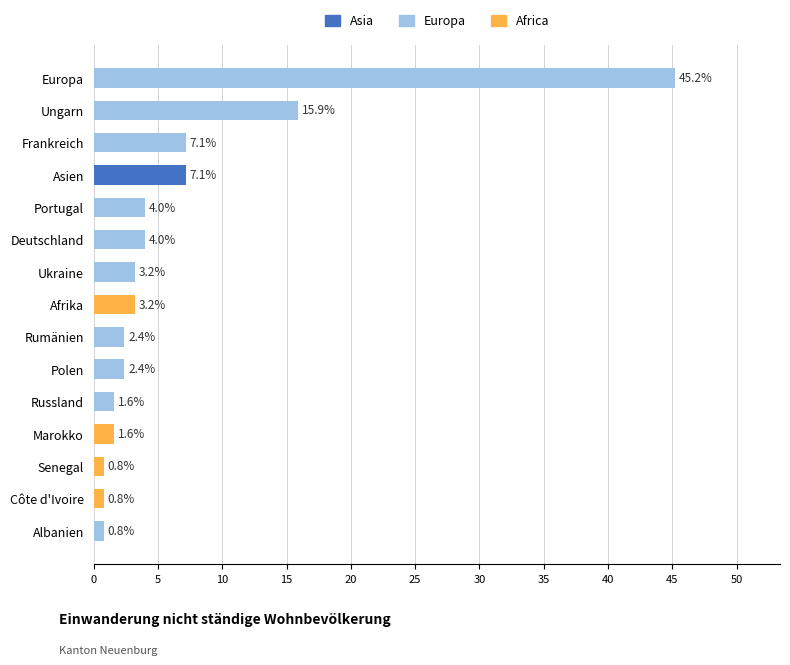

Where is the data nearest to the value 23?

Ungarn